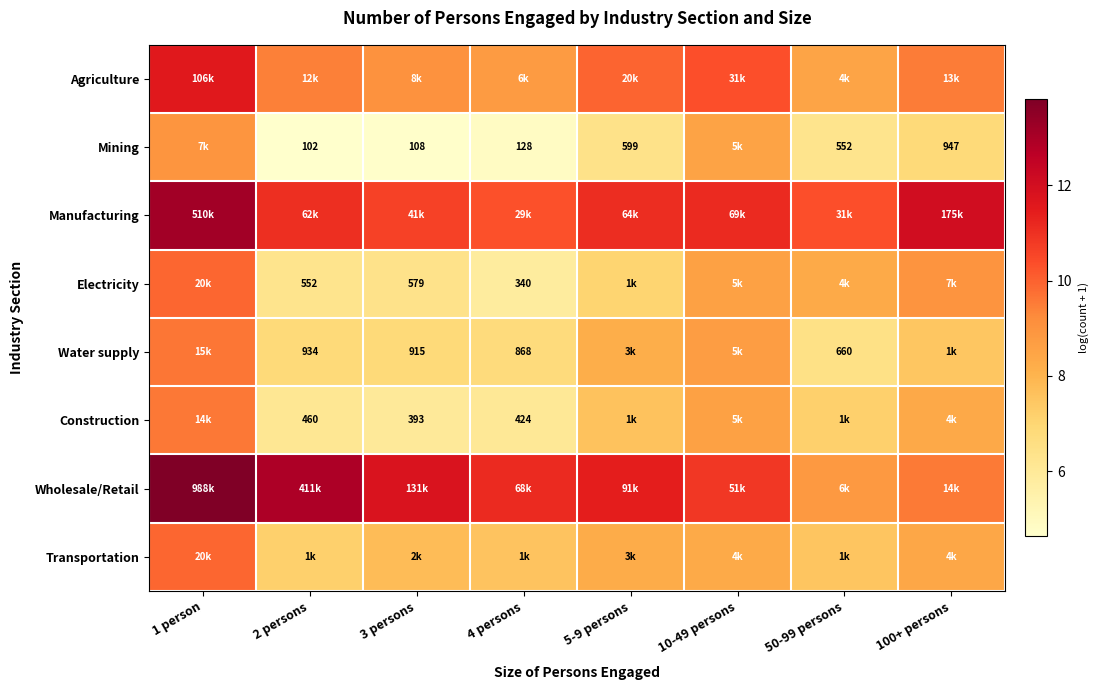

Which series has the largest range (max minus min)?

Wholesale/Retail